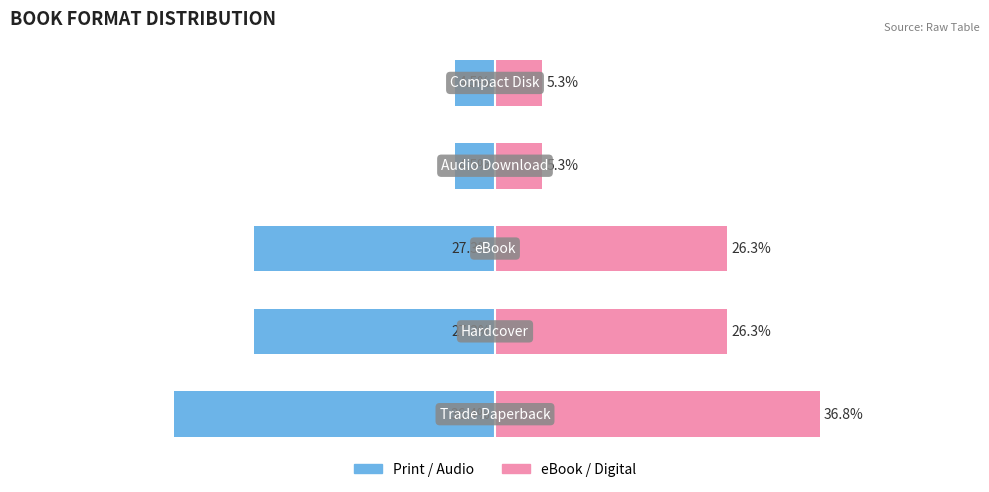

What is the sum of all eBook/Digital Formats values?

100.0